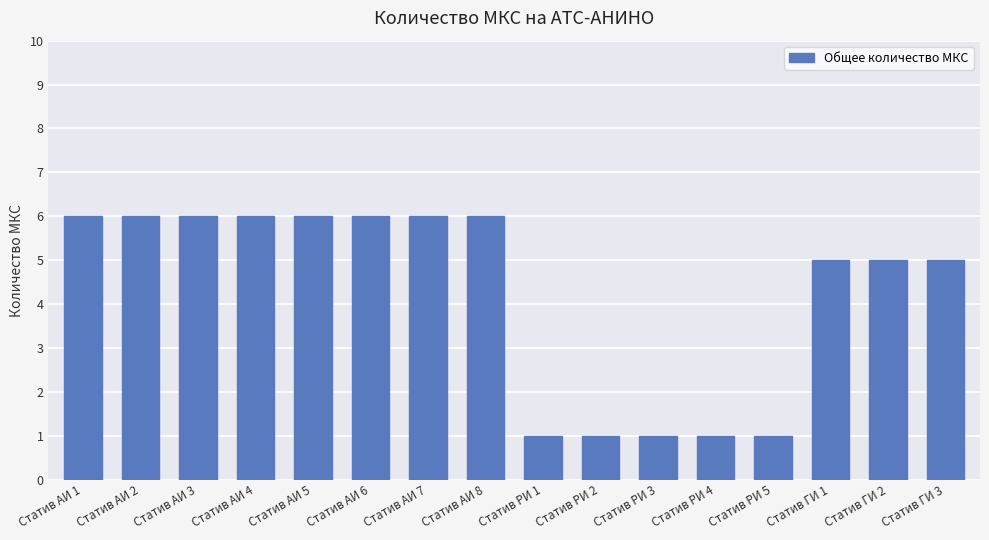

What is the sum of all values?

68